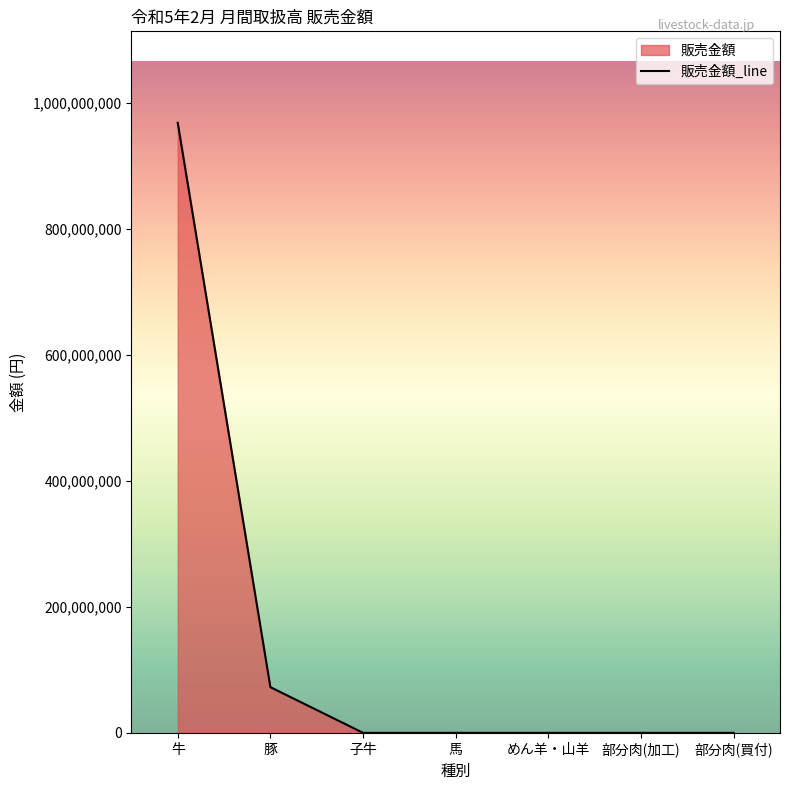

Reading left to right, what are all the values shown in this chart?

968091927	72538761	0	0	0	0	0